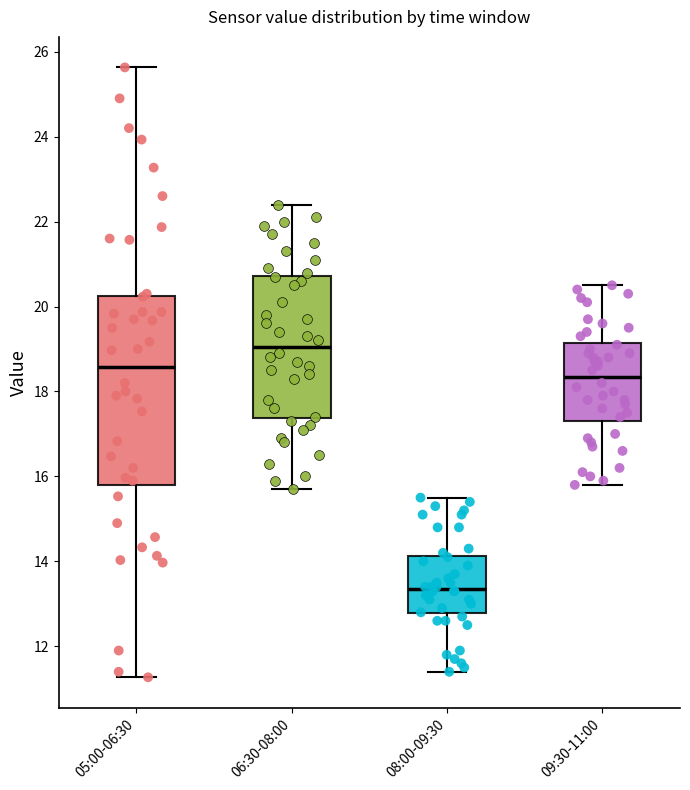

Reading left to right, transcribe this box plot: for each box, give where its median line is, the range the box spans, and where its two whiskers end, as read against the y-axis. The values are not printed on the chart, so give them approximately, as read against the axis.

05:00-06:30: median 18.6, box 15.8 to 20.2, whiskers 11.2 to 25.6
06:30-08:00: median 19.0, box 17.4 to 20.8, whiskers 15.8 to 22.4
08:00-09:30: median 13.4, box 12.8 to 14.2, whiskers 11.4 to 15.6
09:30-11:00: median 18.4, box 17.4 to 19.2, whiskers 15.8 to 20.6